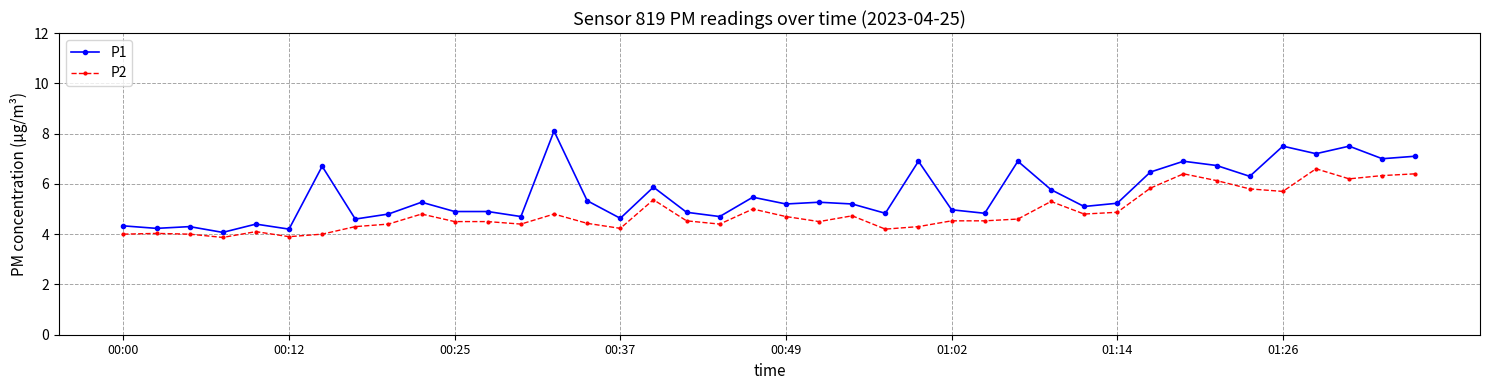

What is the highest value of the P1 series?

8.1